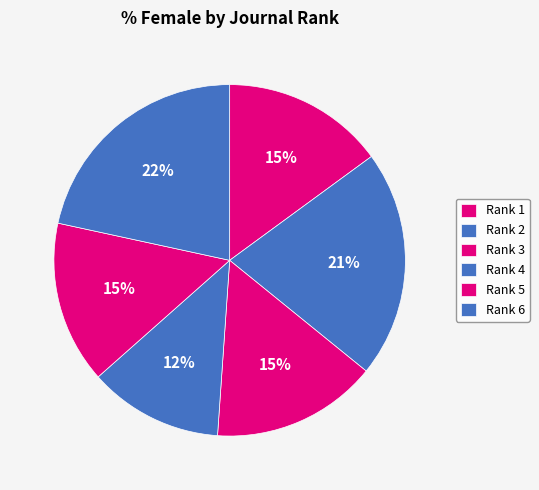

Between Rank 5 and Rank 6, which is larger?

Rank 6